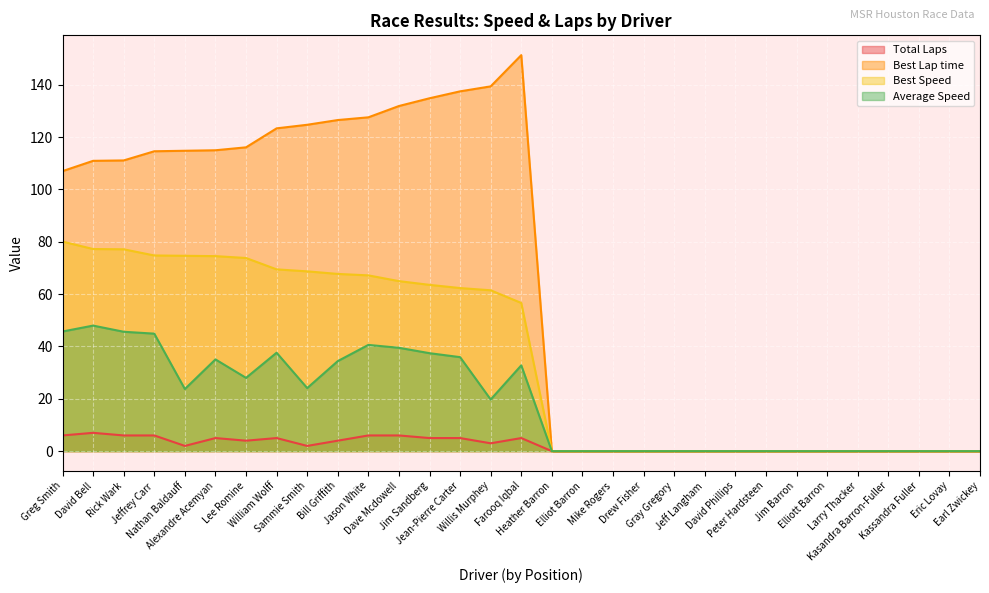

What is the label of the 27th point from the right?

Nathan Baldauff